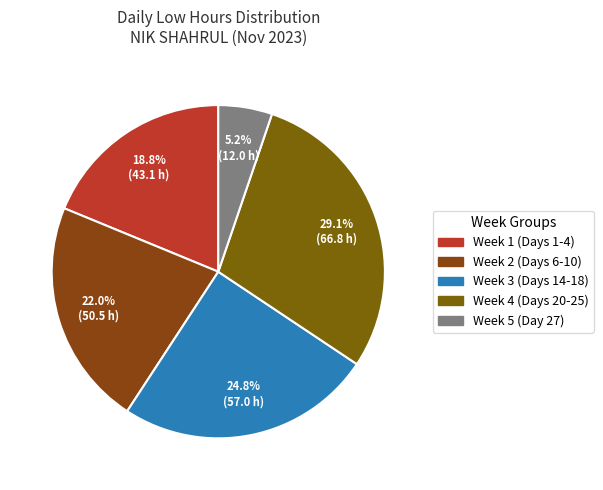

To the nearest percent, what is the average slice percentage?

20%